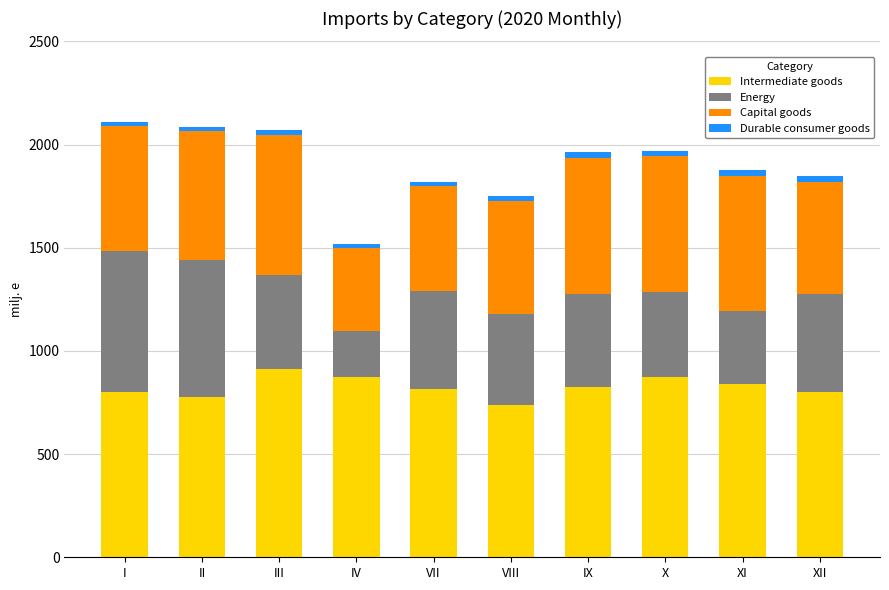

True or false: Intermediate goods has a value of 240.5 at IX.

False